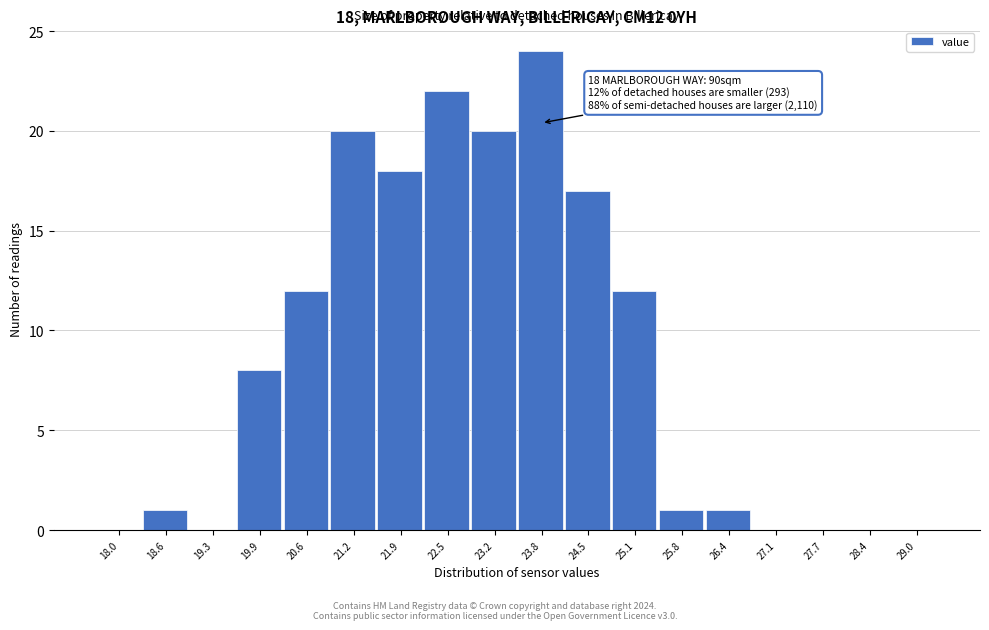

Reading left to right, extract all data points from this chart.

18.0=0	18.6=1	19.3=0	19.9=8	20.6=12	21.2=20	21.9=18	22.5=22	23.2=20	23.8=24	24.5=17	25.1=12	25.8=1	26.4=1	27.1=0	27.7=0	28.4=0	29.0=0